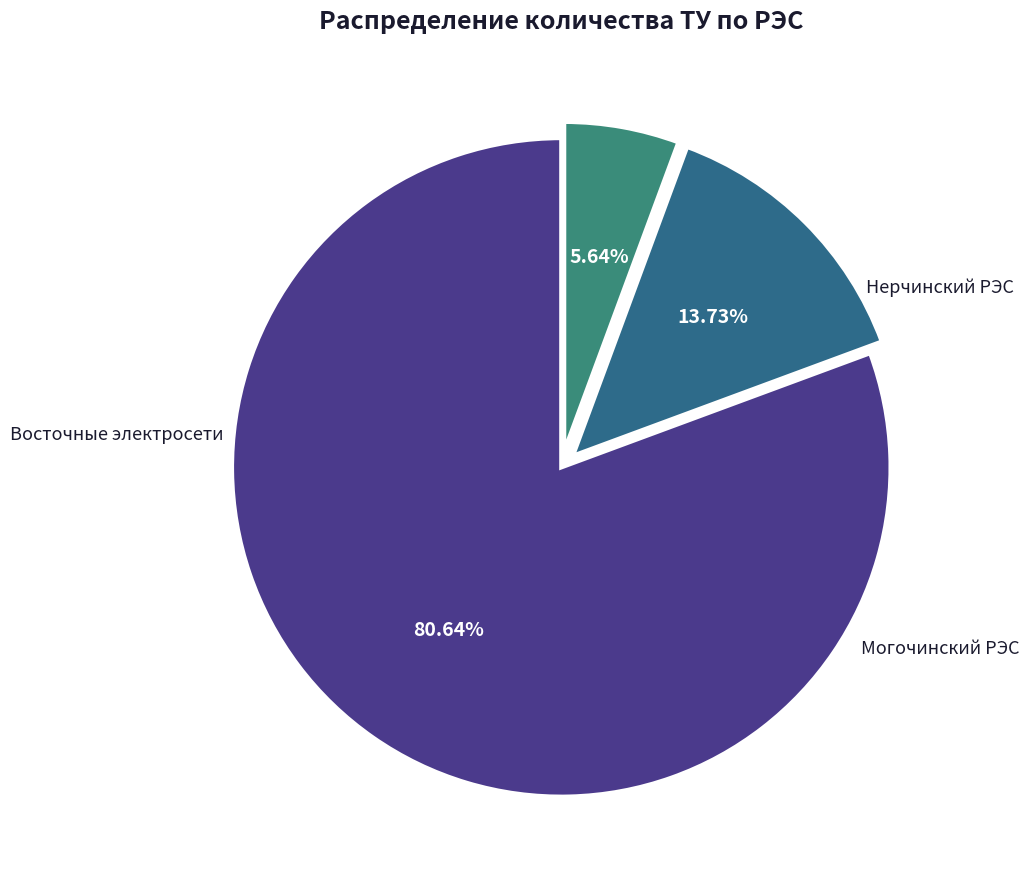

How many segments does this pie chart have?

3